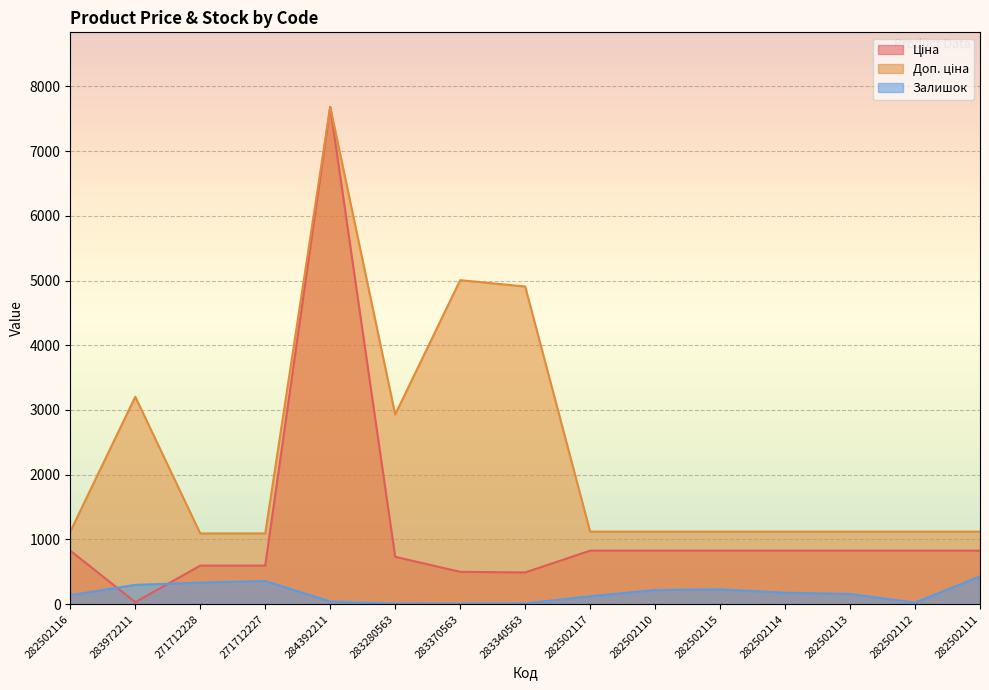

List the series in order of their peak value, highest first.

Ціна, Доп. ціна, Залишок